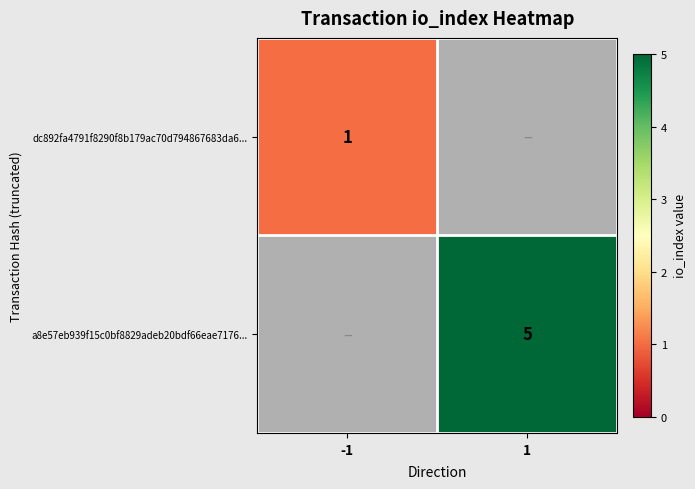

The dc892fa4791f8290f8b179ac70d794867683da6... series shows 1 at -1. True or false?

True